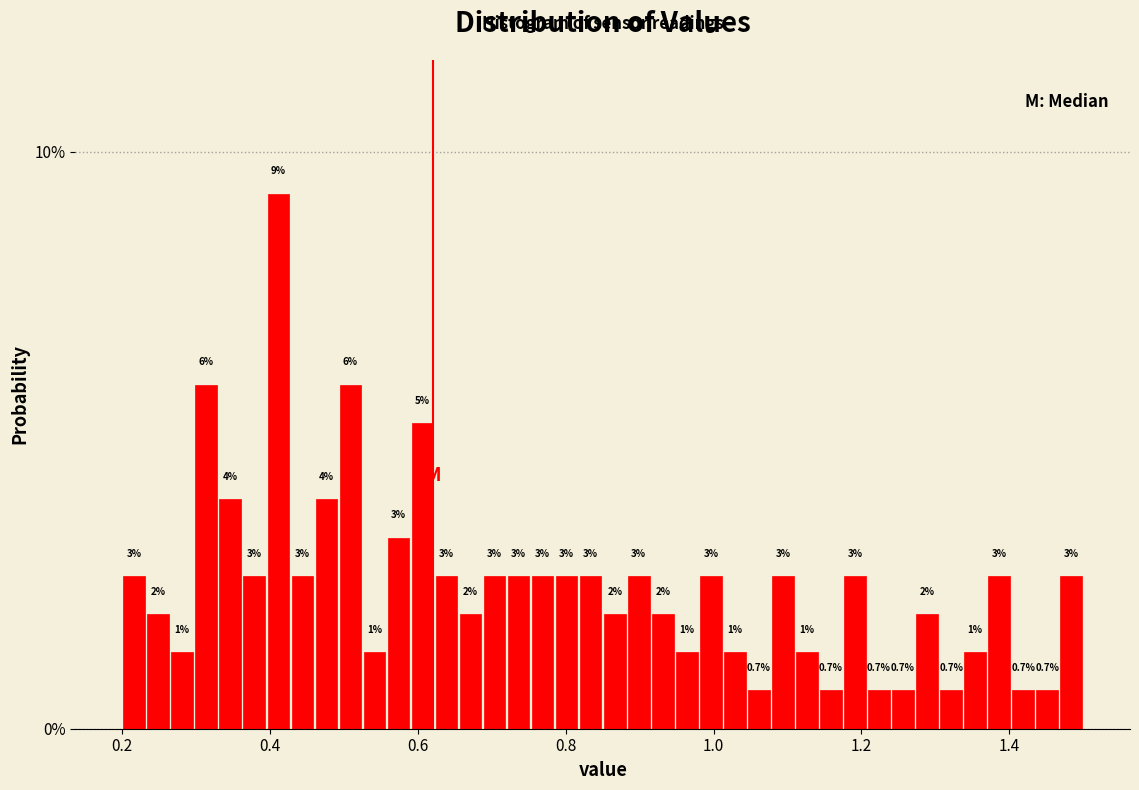

Read against the x-axis, roughly where is the centre of the tallest bar?

0.42